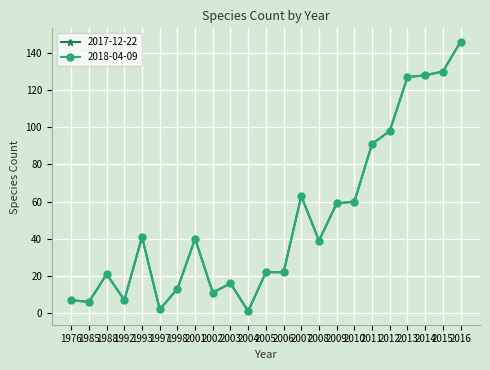

Which series changed the most between 2004 and 2014?

2017-12-22